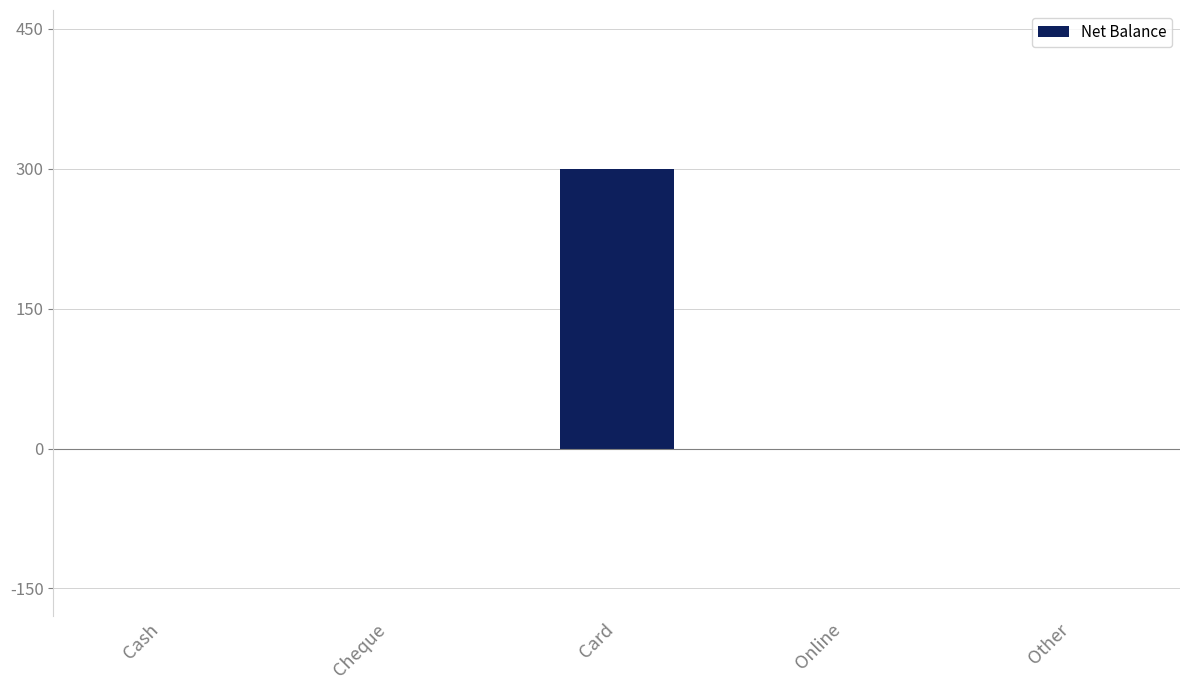

The chart shows a value of 111 at Card. True or false?

False